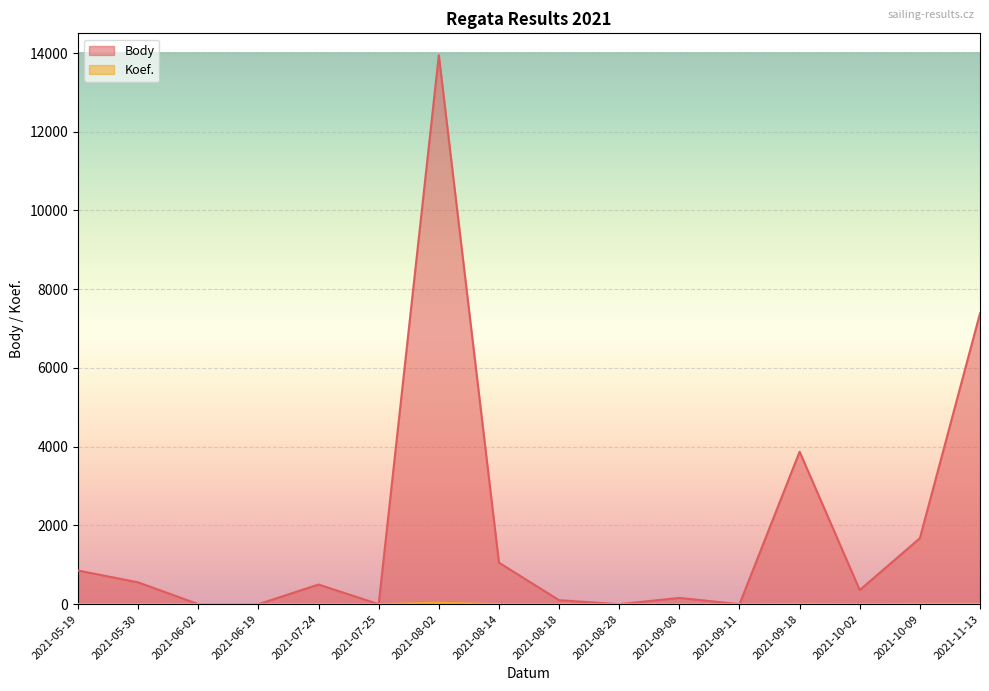

How many values in the Body series are below 499?

8